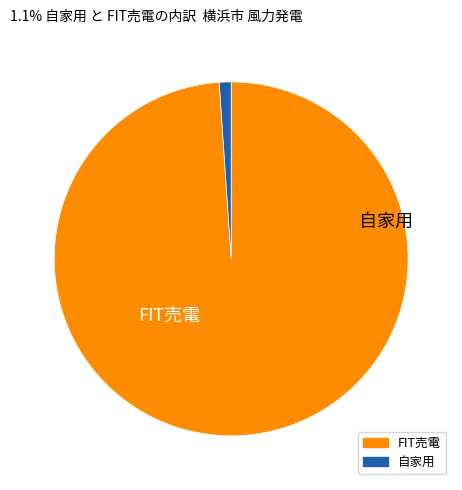

Does any single category account for the majority?

Yes